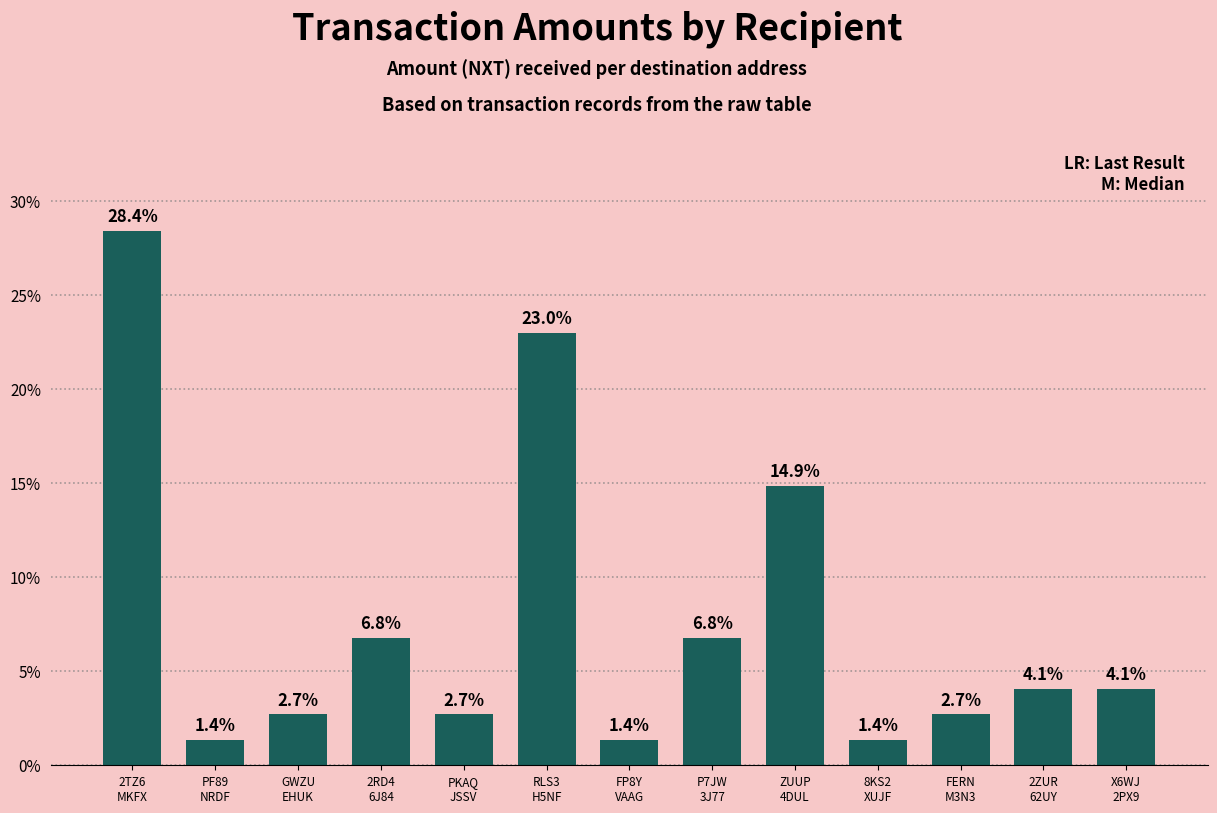

How many values exceed 4?

7